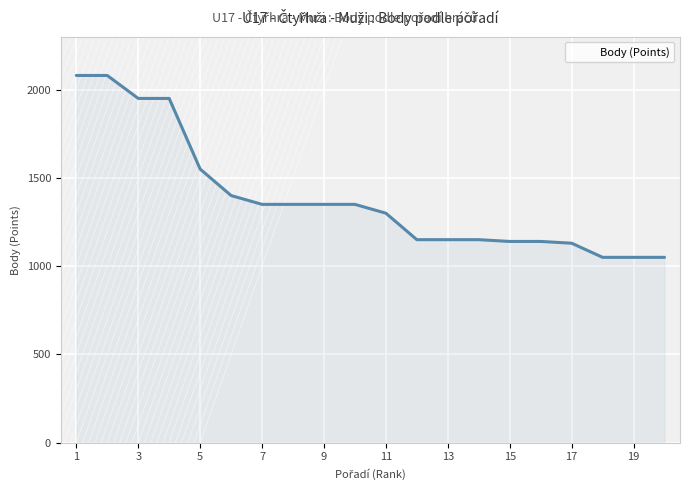

How many lines are shown in the chart?

1